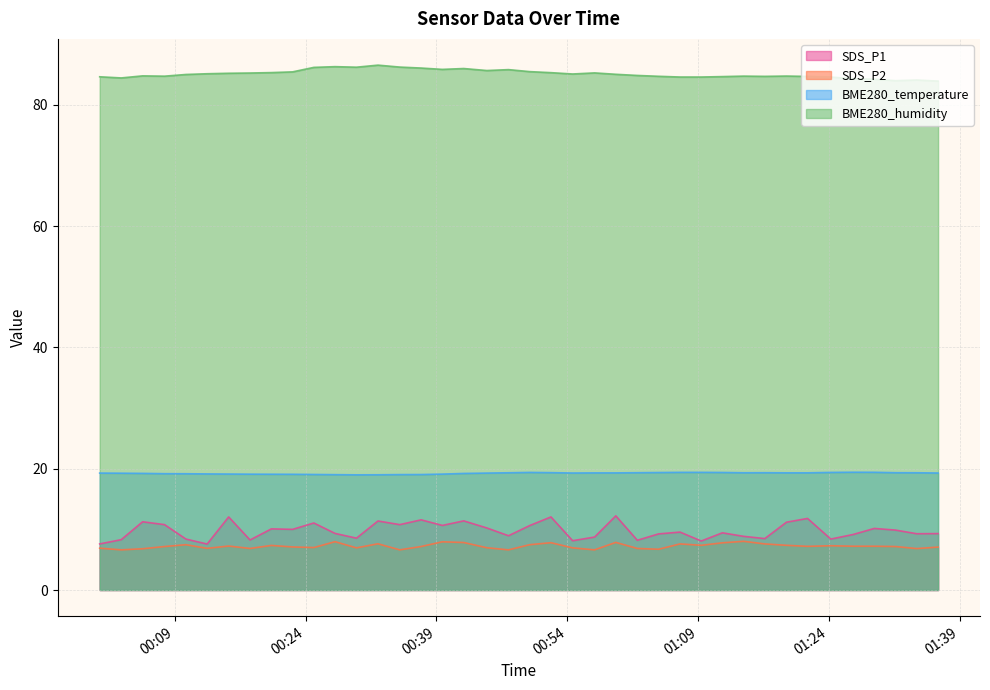

What is the spread (max minus min) of values at 2021/06/22 01:31:38?

76.8